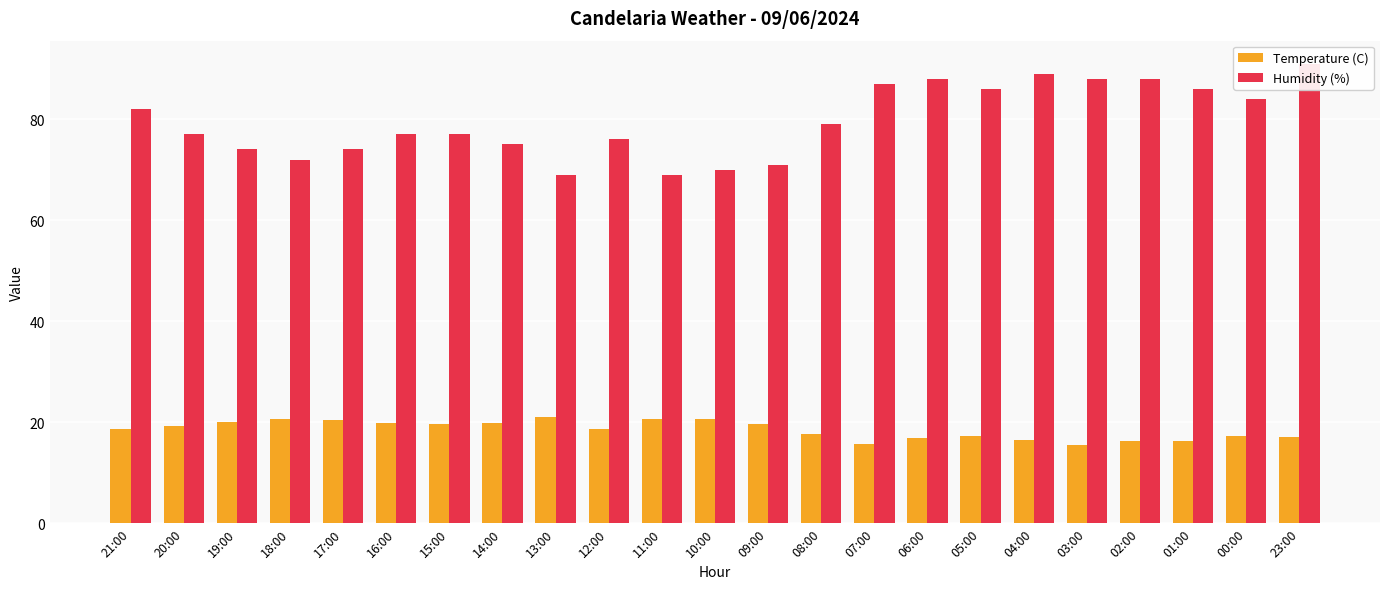

Rank the series by their maximum value, from highest to lowest.

Humidity (%), Temperature (C)